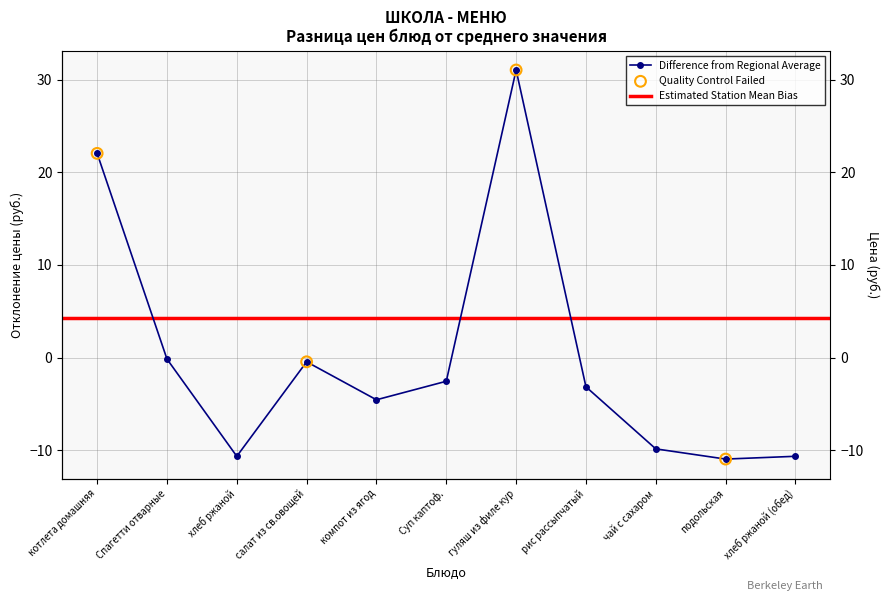

What is the change in value from котлета домашняя to хлеб ржаной?

-32.7